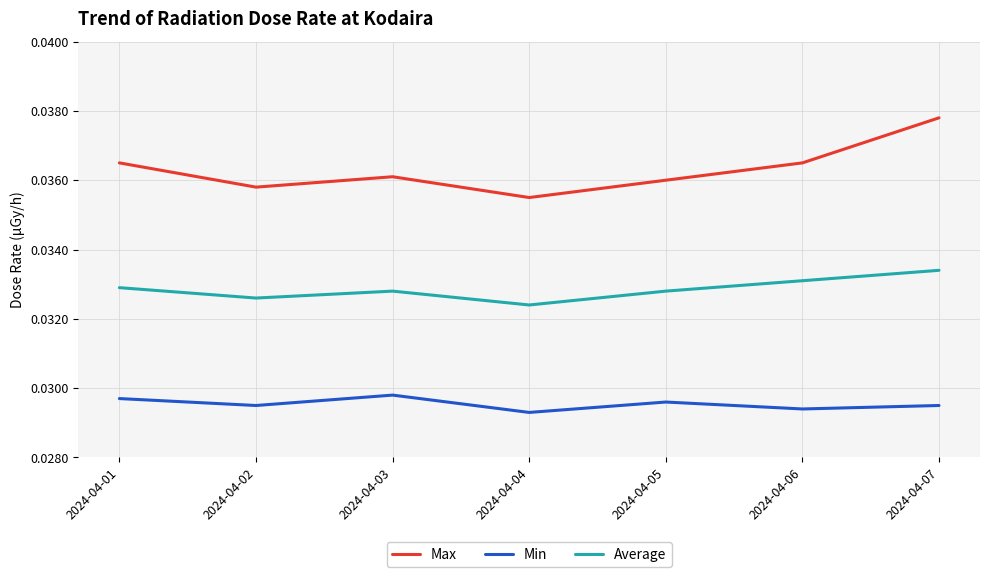

At which label is Average closest to 0?

2024-04-04